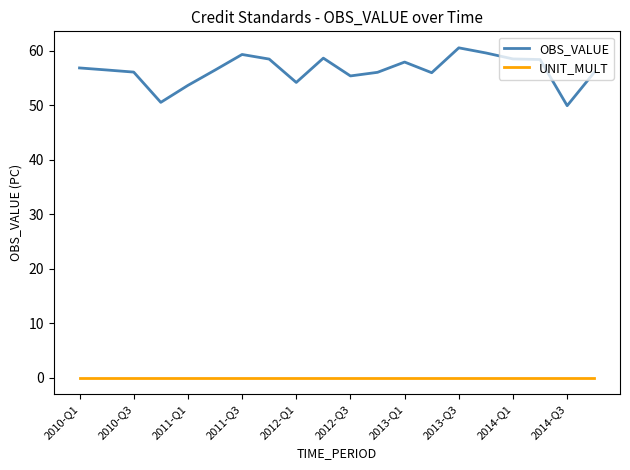

True or false: UNIT_MULT and OBS_VALUE intersect in this chart.

False